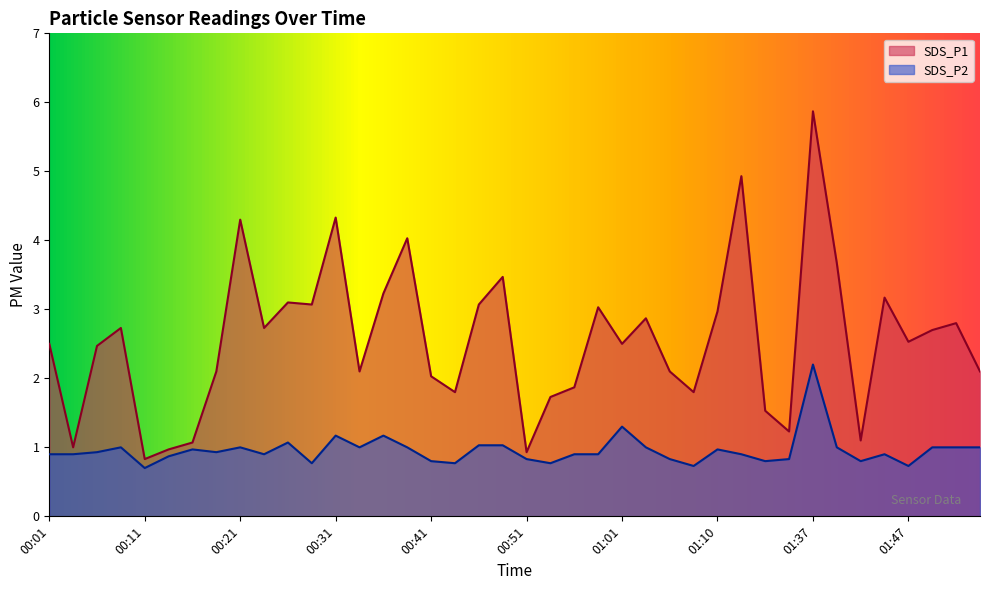

At which label does SDS_P1 first exceed 2?

00:01